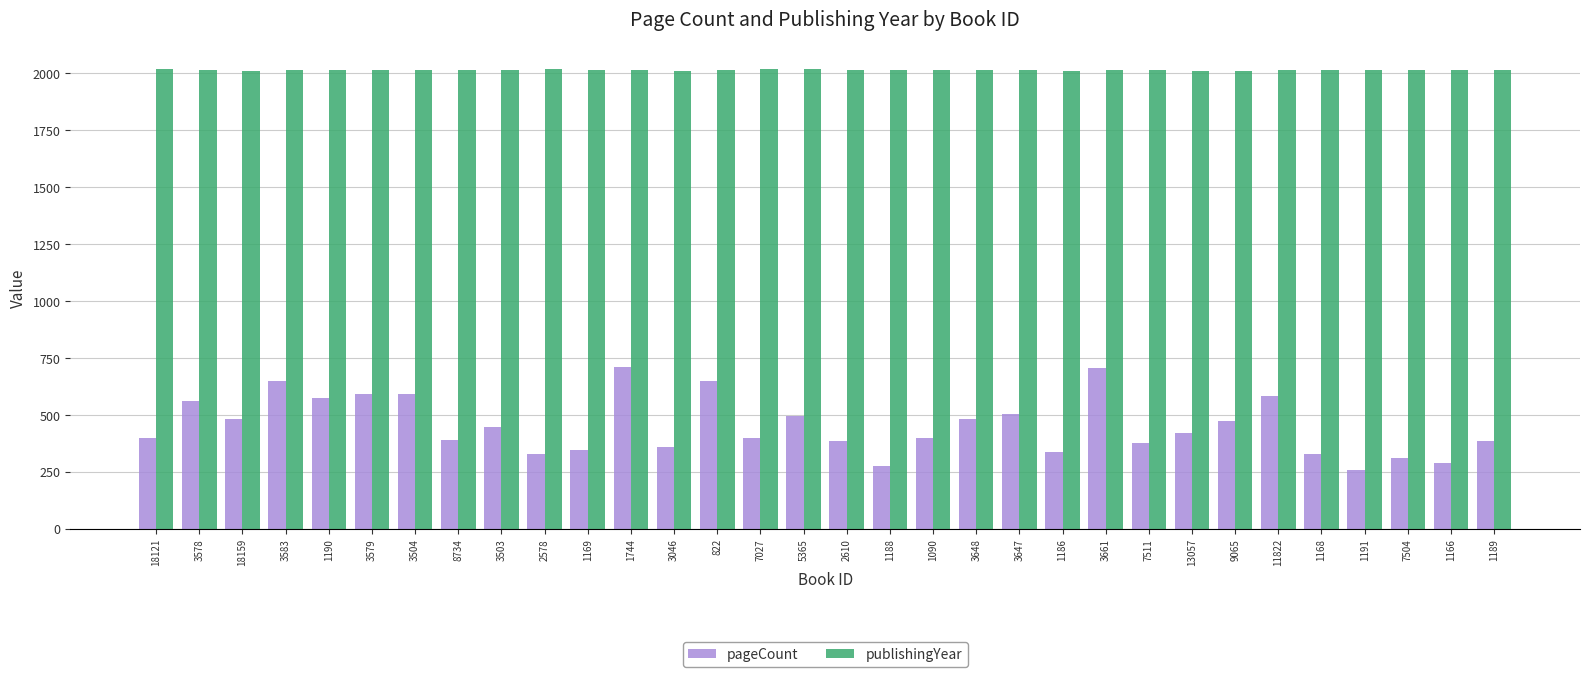

Read the publishingYear value at 3661.

2014